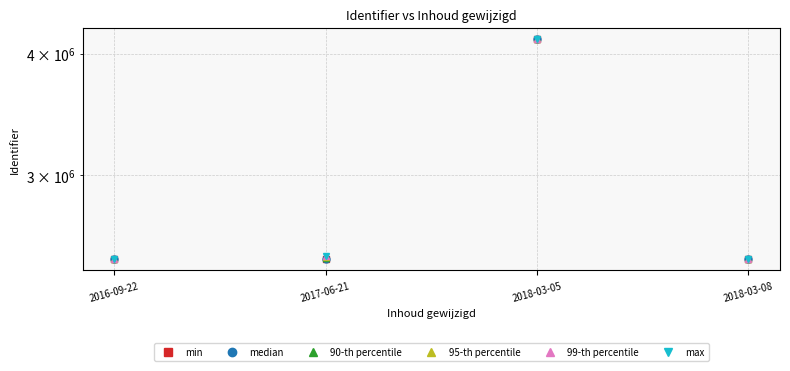

Rank the series at 2016-09-22 from lowest to highest value.

min, median, 90-th percentile, 95-th percentile, 99-th percentile, max